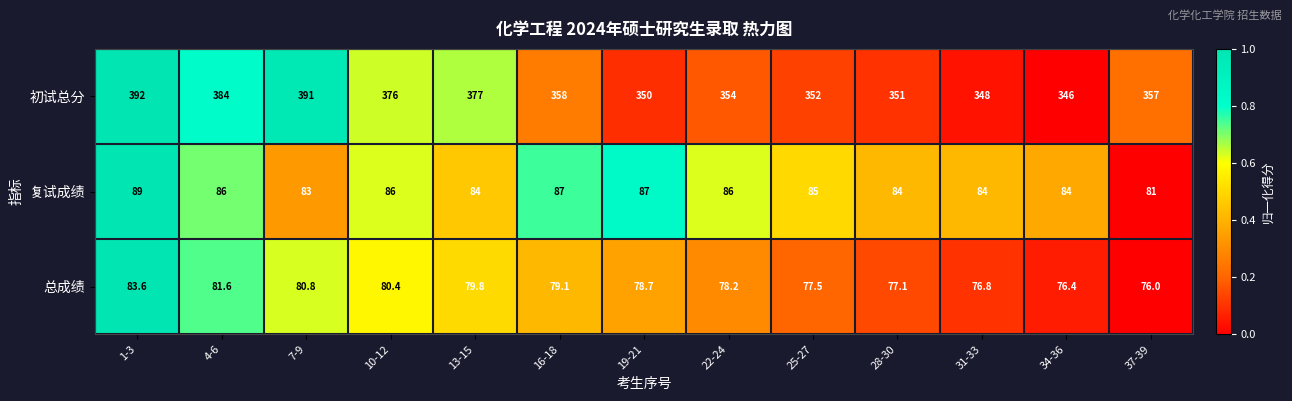

Where is 复试成绩 nearest to the value 85?

25-27